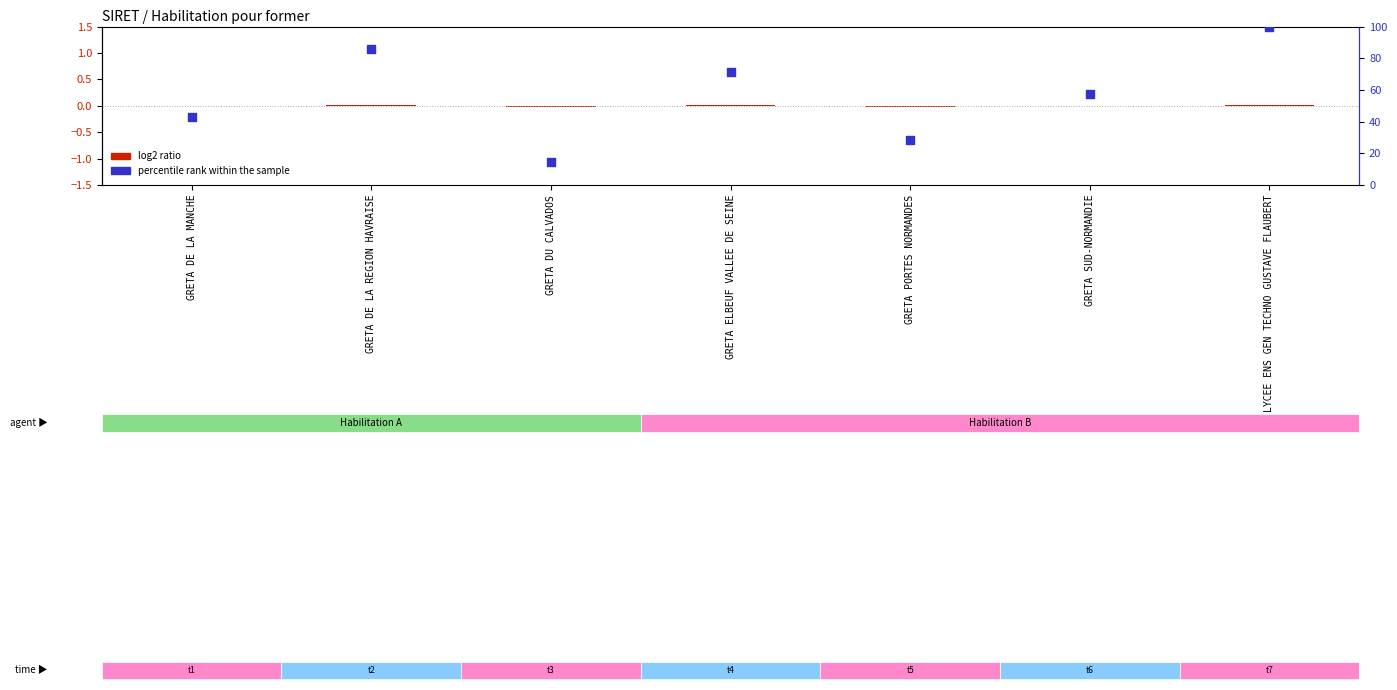

At which category is the sum across all series the highest?

LYCEE ENS GEN TECHNO GUSTAVE FLAUBERT